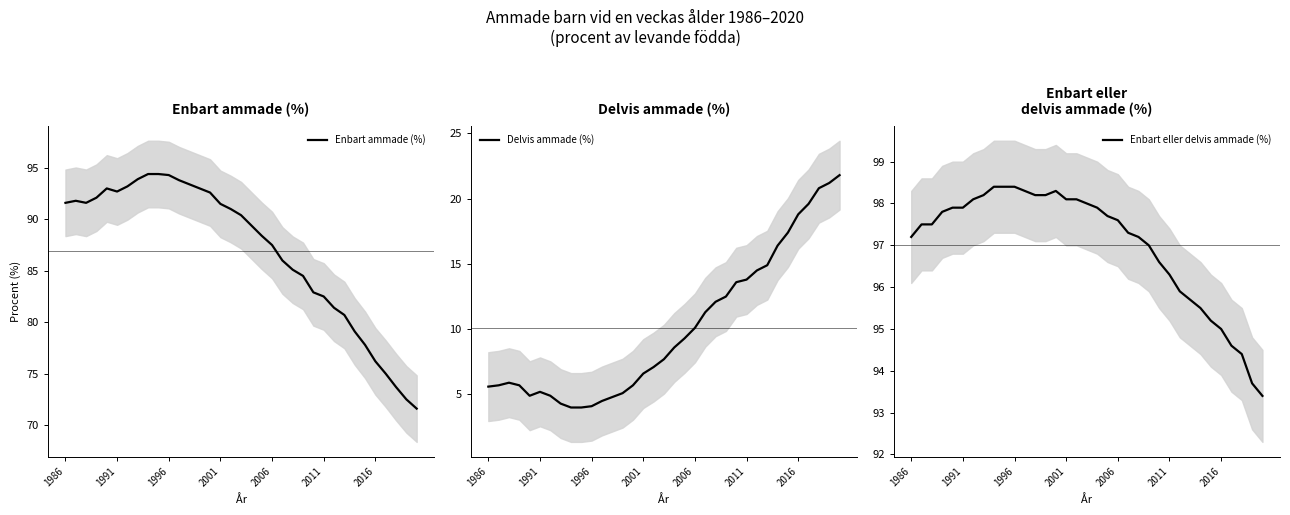

What is the difference between the second highest and minimum values in the Enbart eller delvis ammade (%) series?

5.0